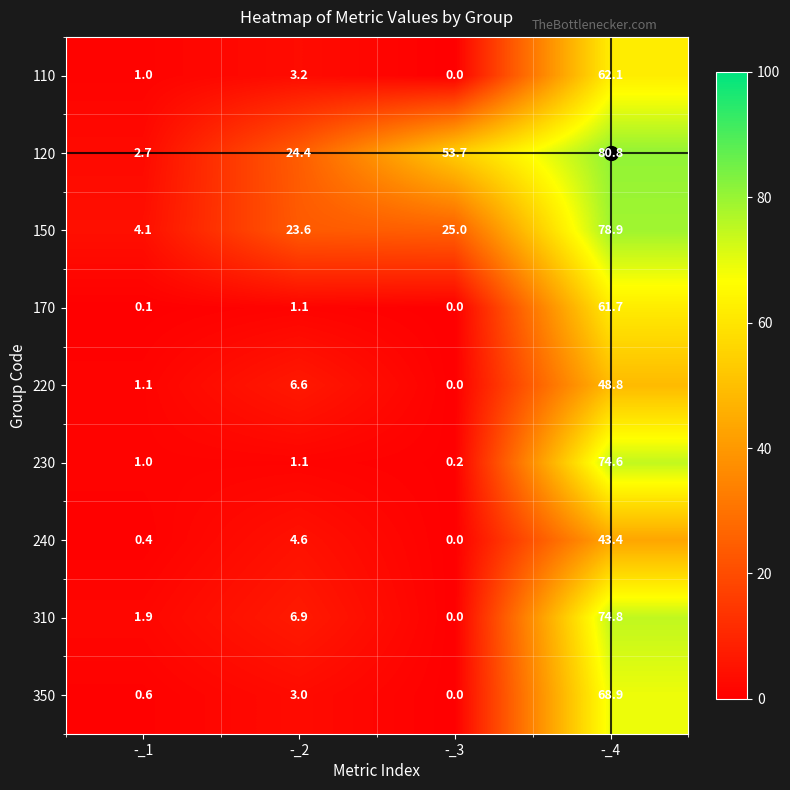

At which label does 220 first exceed 6?

-_2